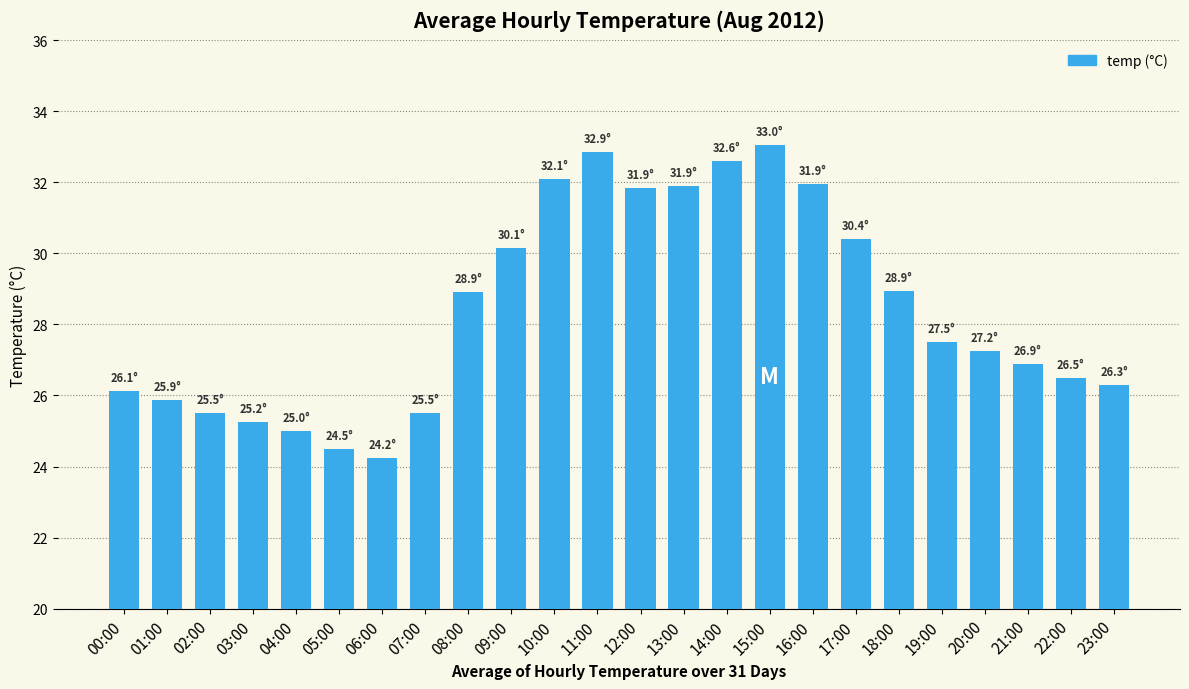

The value at 15:00 is 33.0. True or false?

True